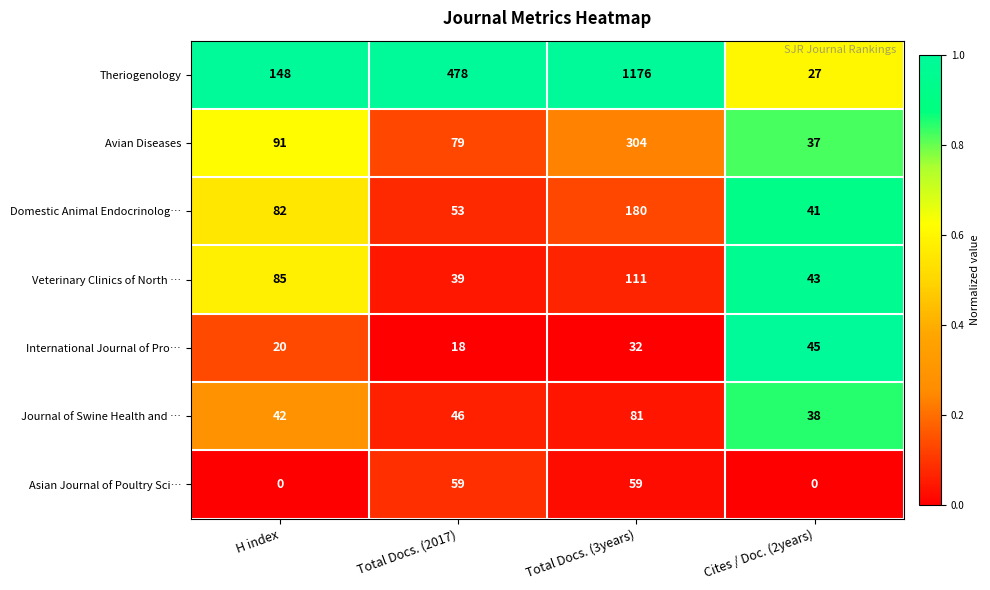

At Total Docs. (3years), list the series in order from smallest to largest.

International Journal of Pro…, Asian Journal of Poultry Sci…, Journal of Swine Health and …, Veterinary Clinics of North …, Domestic Animal Endocrinolog…, Avian Diseases, Theriogenology